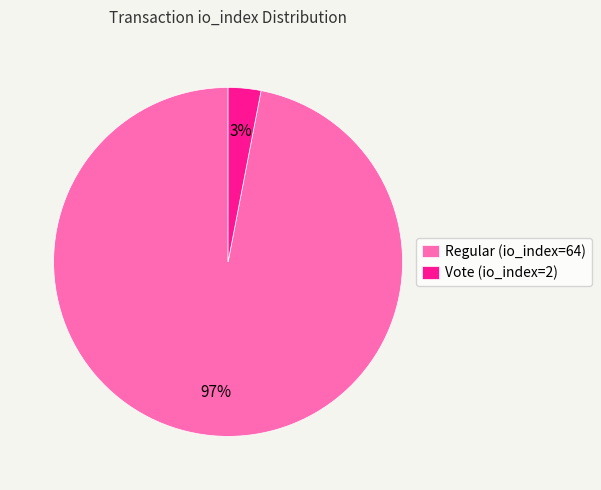

Which slice is the largest?

Regular (io_index=64)